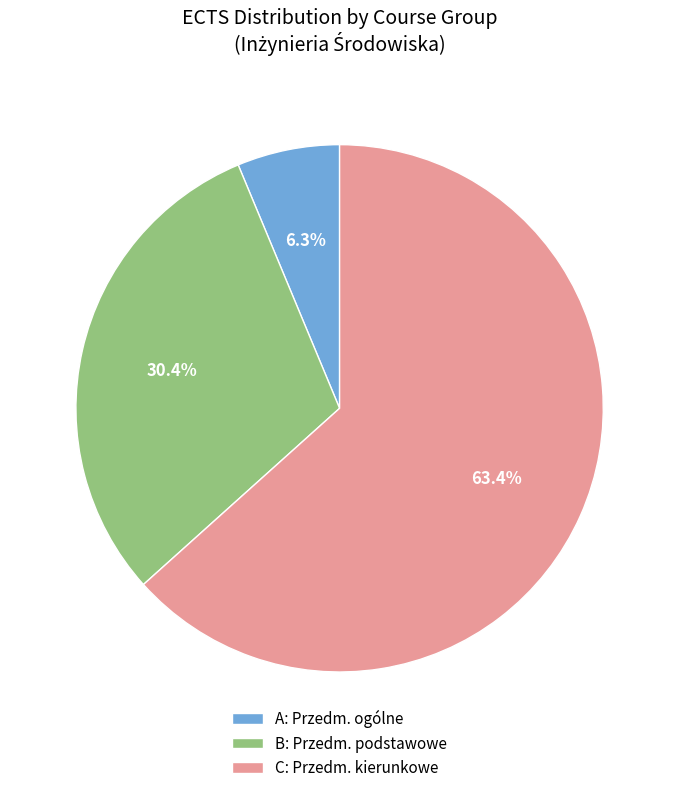

Rank the categories by value from highest to lowest.

C: Przedm. kierunkowe, B: Przedm. podstawowe, A: Przedm. ogólne